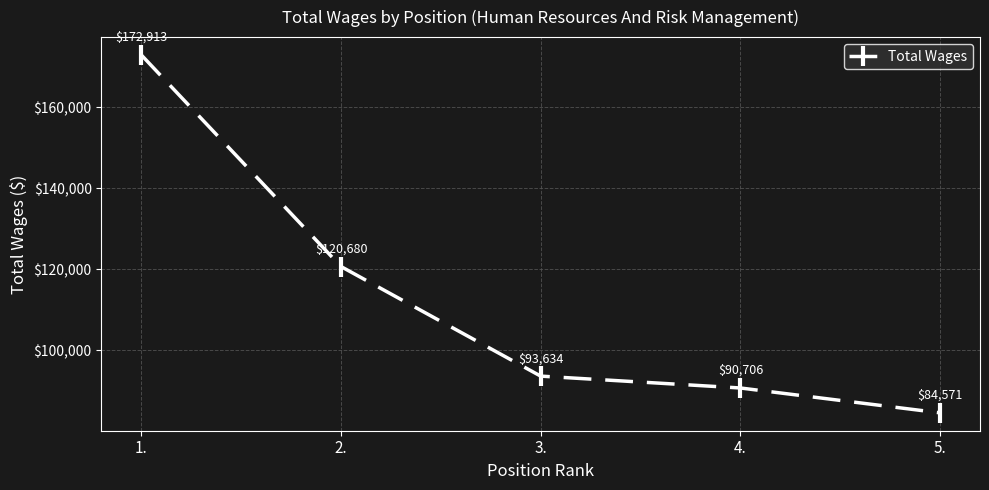

The value at 5. is 46818. True or false?

False